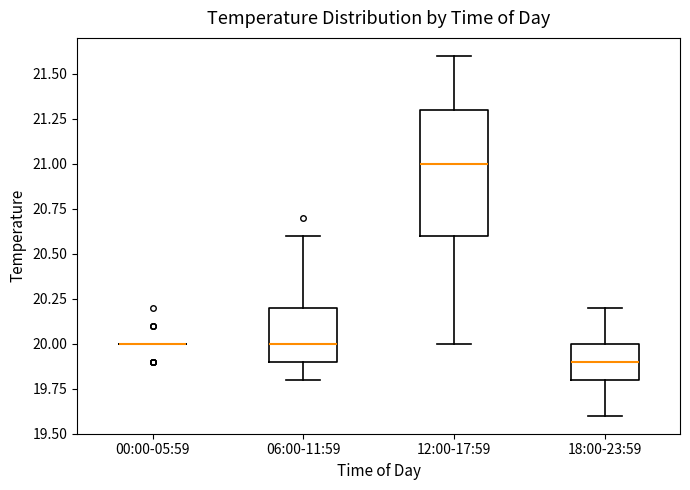

Which box is the tallest, from its lower edge to its upper edge?

12:00-17:59